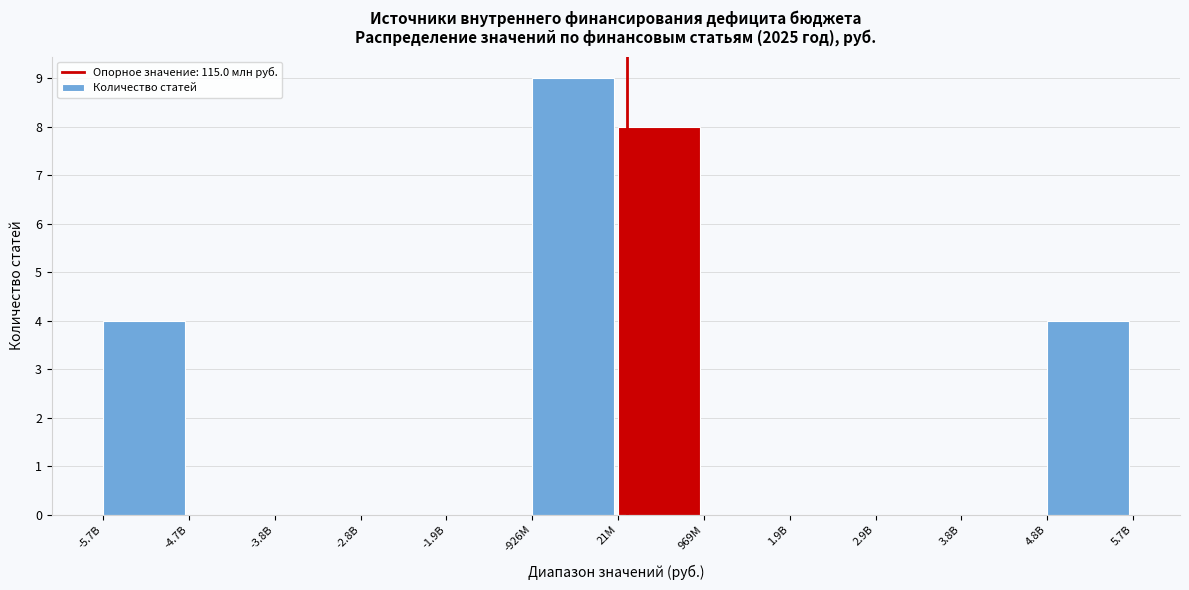

Reading right to left, extract all data points from this chart.

4.8B=4	3.8B=0	2.9B=0	1.9B=0	969M=0	21M=8	-926M=9	-1.9B=0	-2.8B=0	-3.8B=0	-4.7B=0	-5.7B=4